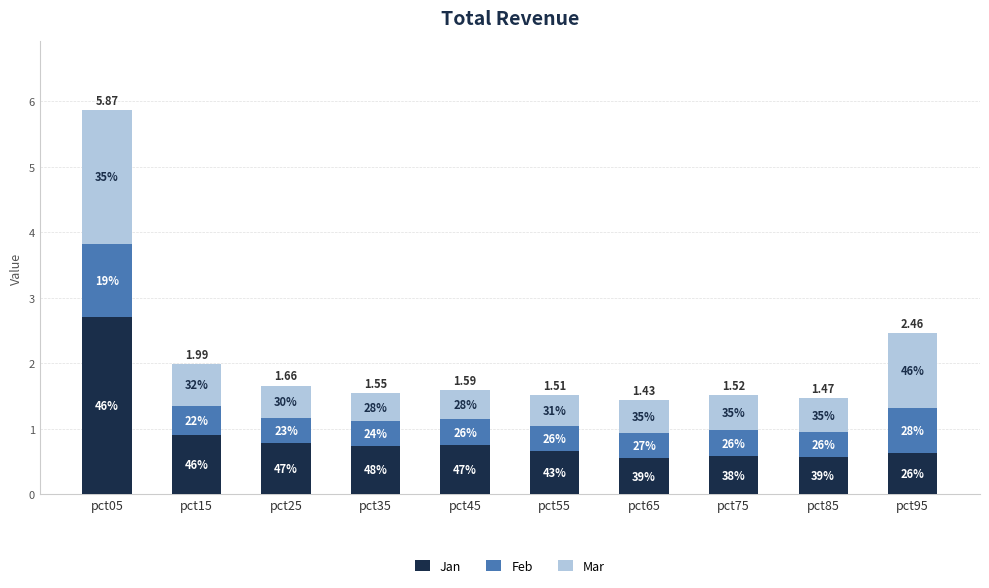

What value does the Jan series have at pct35?

0.7